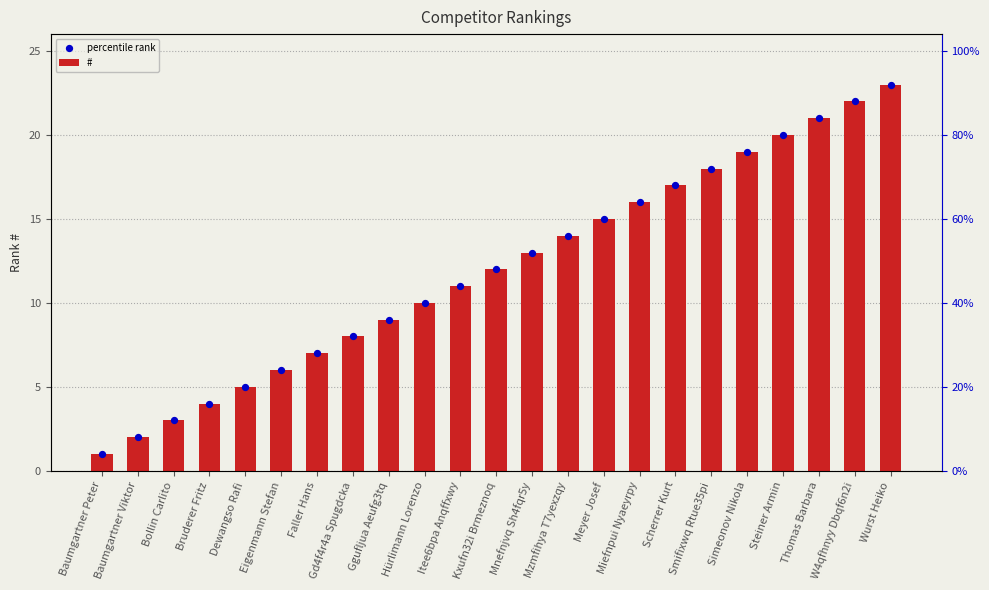

At how many categories does at least one series exceed 15?

8